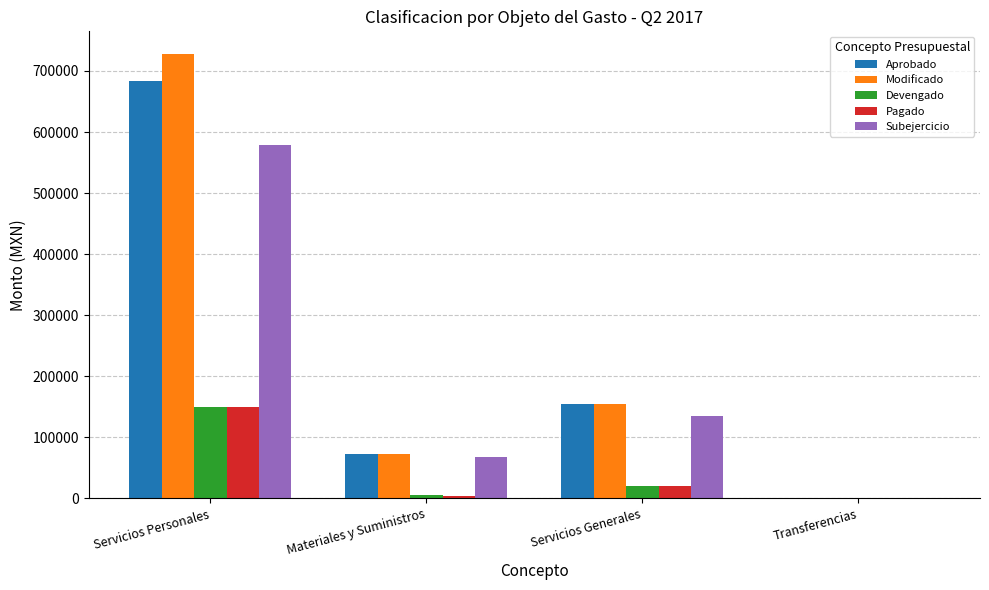

What is the difference between the Aprobado values at Servicios Personales and Materiales y Suministros?

611000.0